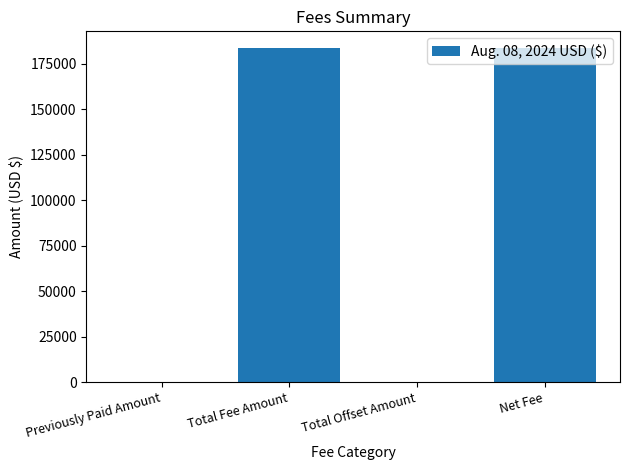

Reading right to left, extract all data points from this chart.

183771.8	0.0	183771.8	0.0